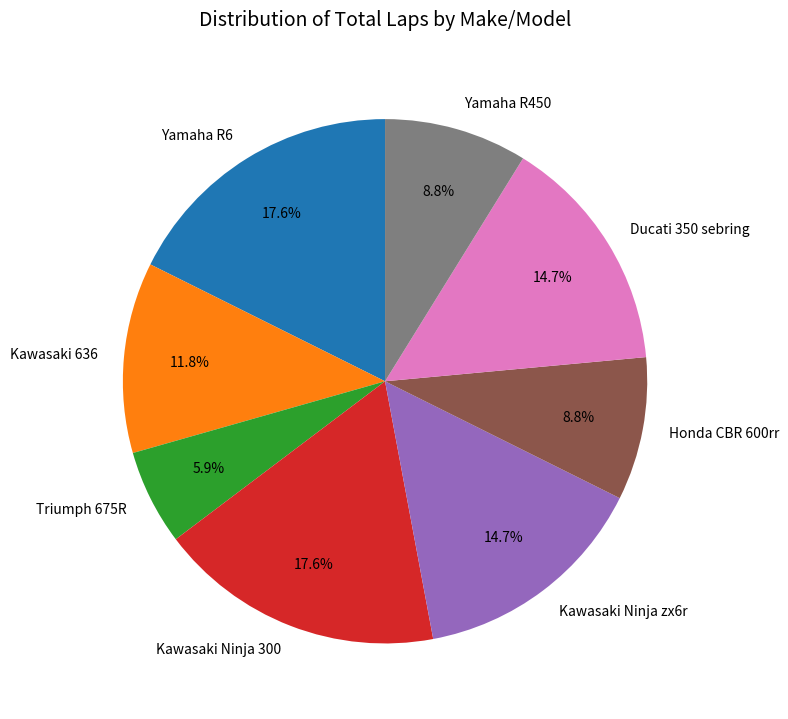

How many slices are in this pie chart?

8